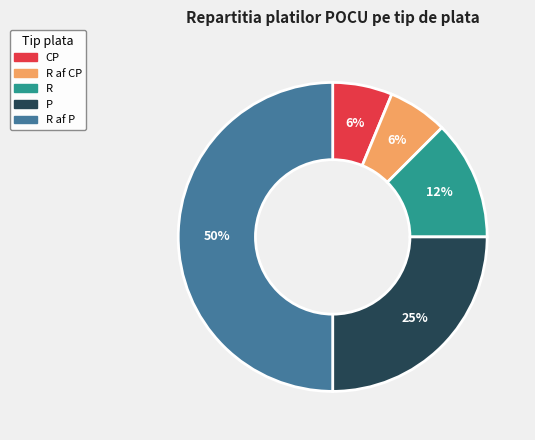

Count the number of slices in the pie.

5